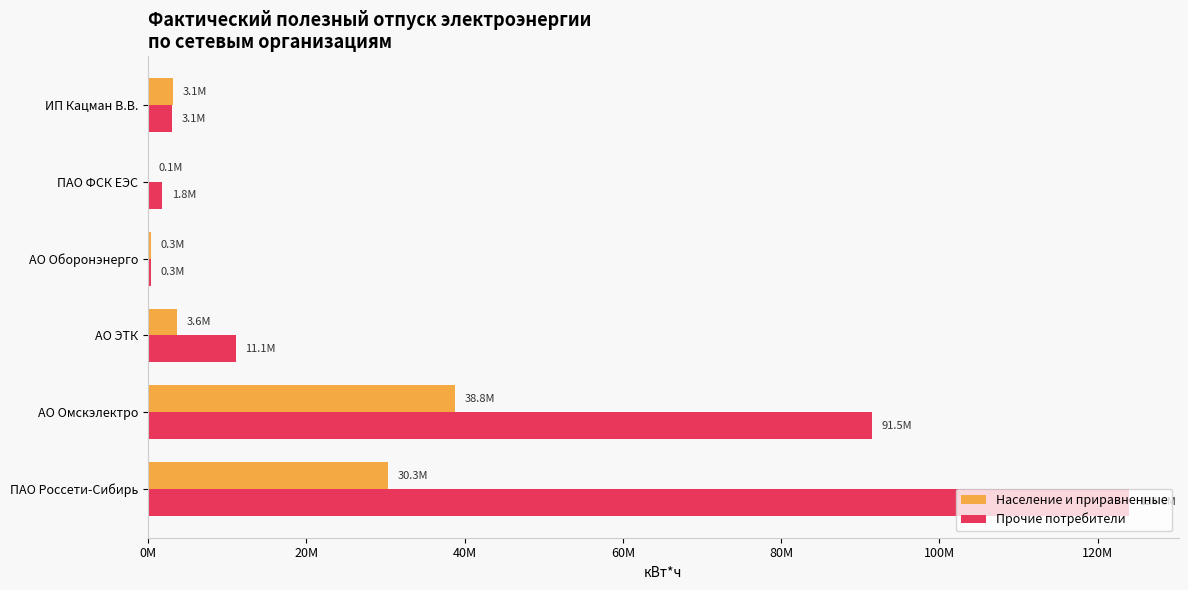

Reading left to right, list all the values displayed in this chart.

Население и приравненные: 30258216.6	38770261.8	3595387.2	319097.6	79770.7	3098412.6
Прочие потребители: 124015414.0	91486327.0	11075601.6	343779.6	1796188.6	3050830.2